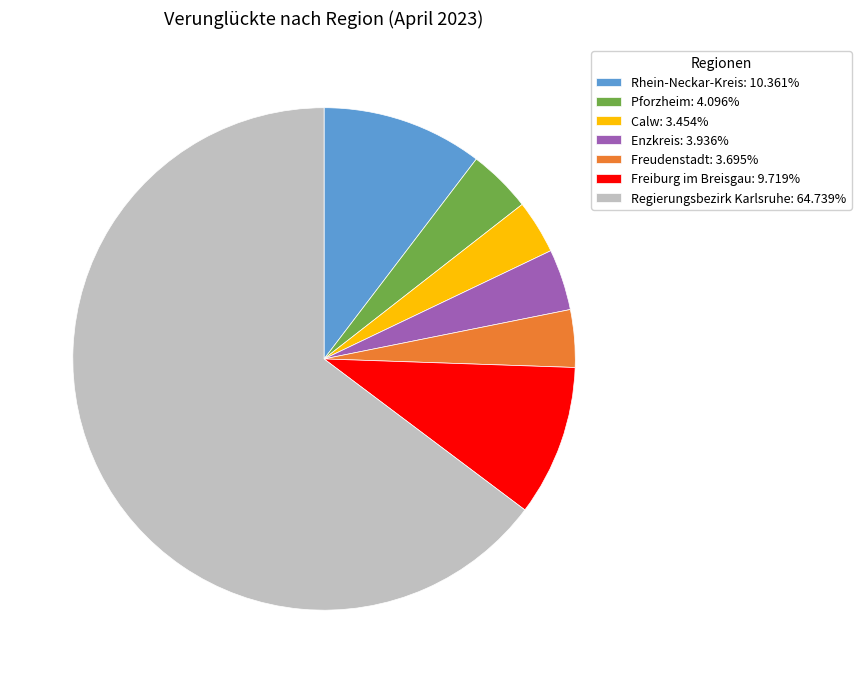

What is the ratio of the value at Calw: 3.454% to the value at Pforzheim: 4.096%?

0.8